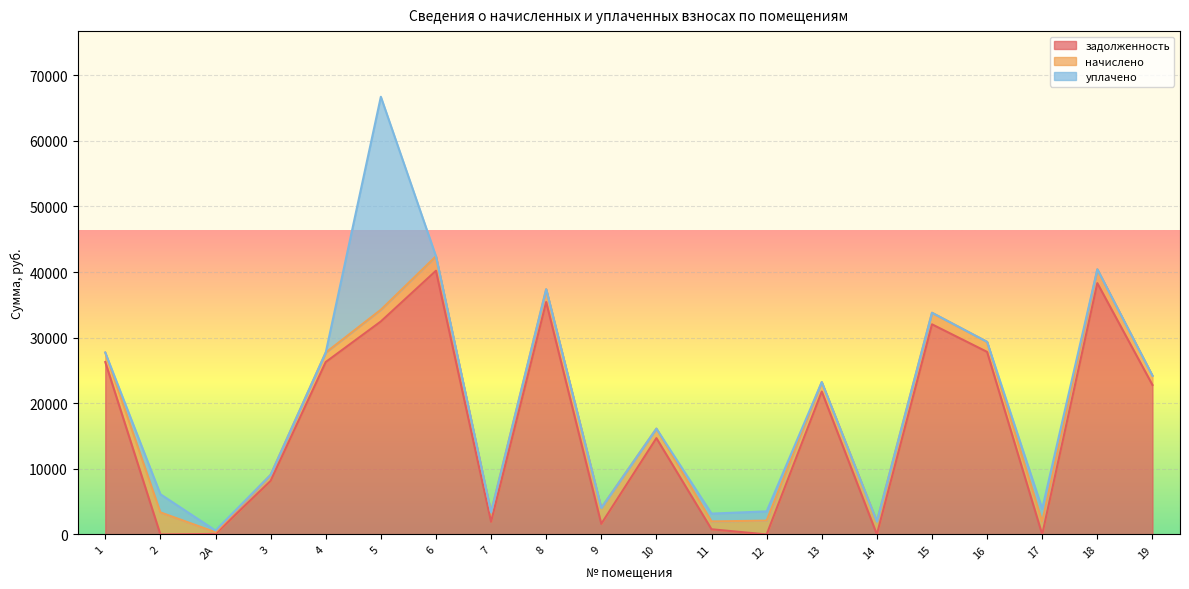

At which category does the chart reach its peak across all series?

6